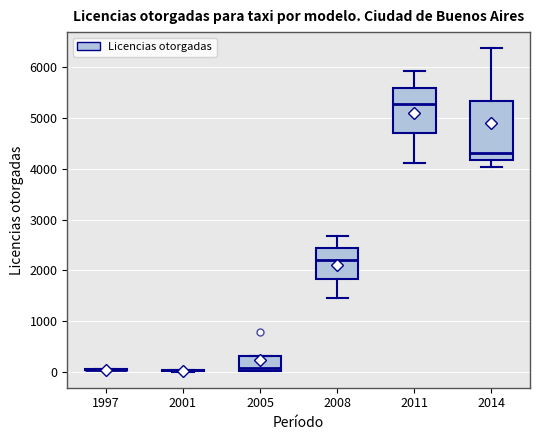

Reading left to right, transcribe this box plot: for each box, give where its median line is, the range the box spans, and where its two whiskers end, as read against the y-axis. The values are not printed on the chart, so give them approximately, as read against the axis.

1997: box collapsed to a line at 0, whiskers 0 to 100
2001: box collapsed to a line at 0, whiskers 0 to 0
2005: median 100, box 0 to 300, whiskers 0 to 300
2008: median 2200, box 1800 to 2400, whiskers 1400 to 2700
2011: median 5300, box 4700 to 5600, whiskers 4100 to 5900
2014: median 4300, box 4200 to 5300, whiskers 4000 to 6400